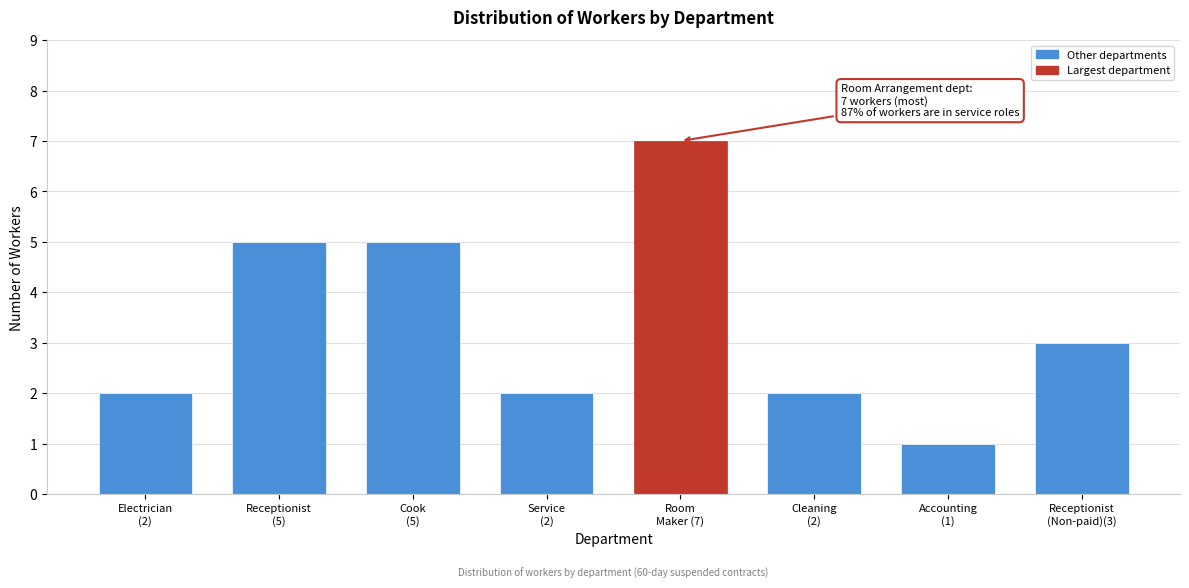

Reading left to right, list all the values displayed in this chart.

2	5	5	2	7	2	1	3